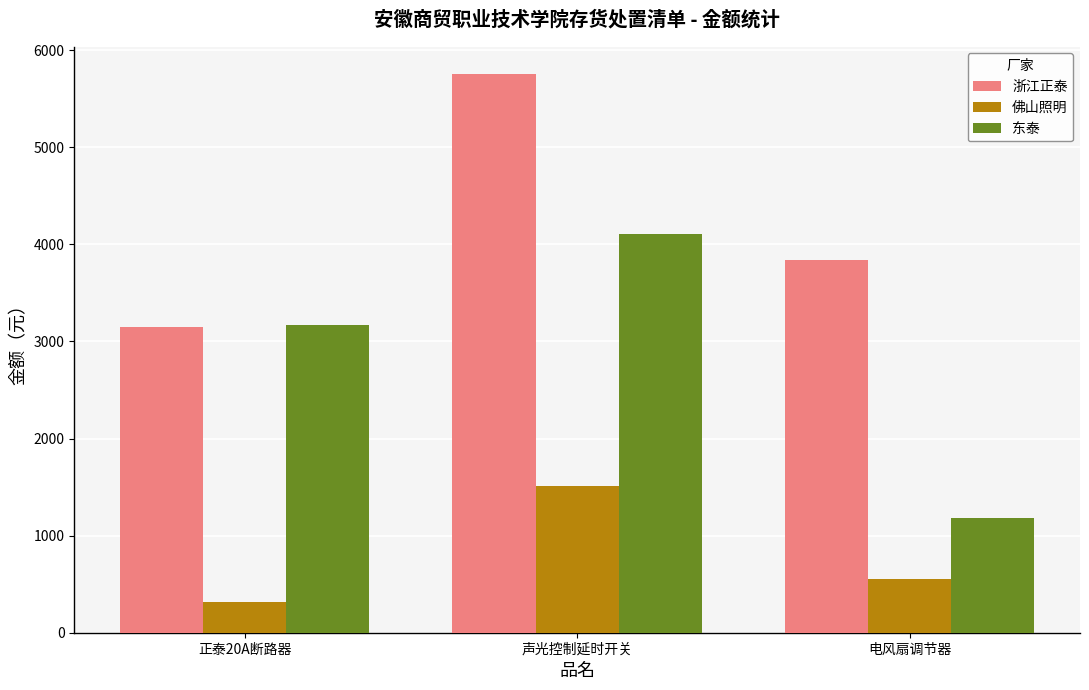

How many series are shown in this chart?

3